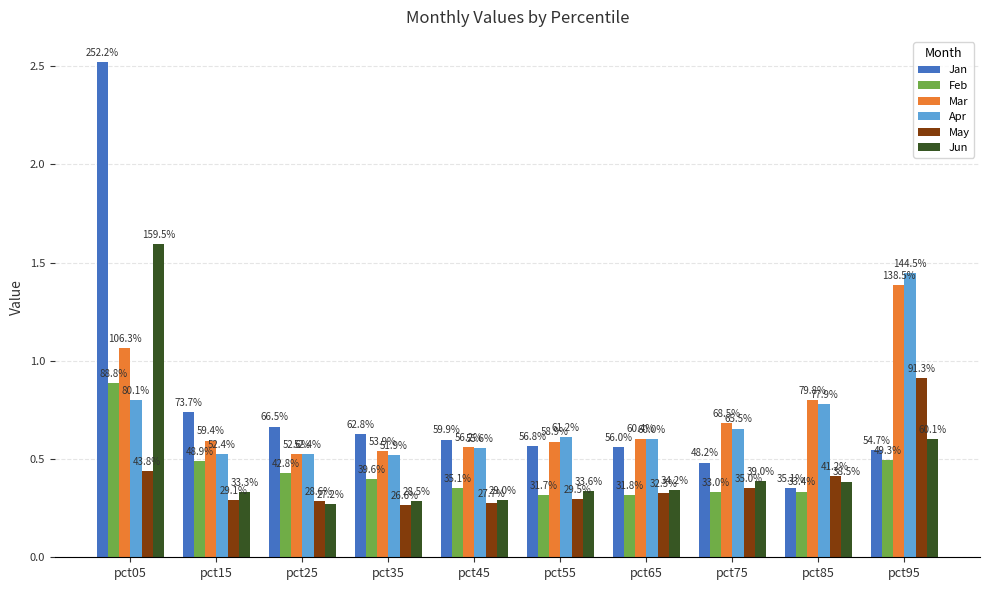

What is the total value across all series at pct95?

5.4